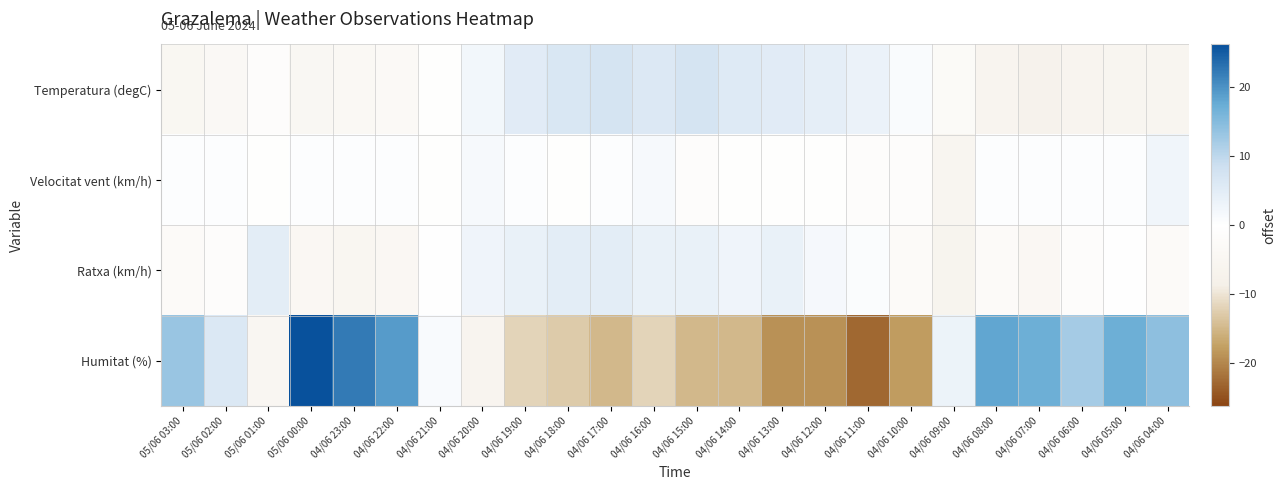

What is the spread (max minus min) of values at 04/06 07:00?

24.3